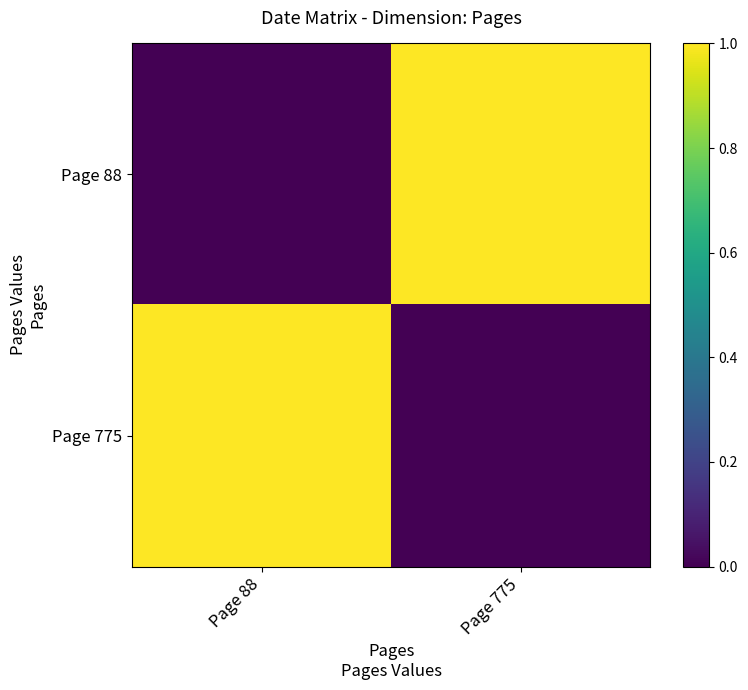

Is the value of Page 88 at Page 775 greater than the value of Page 775 at Page 88?

No